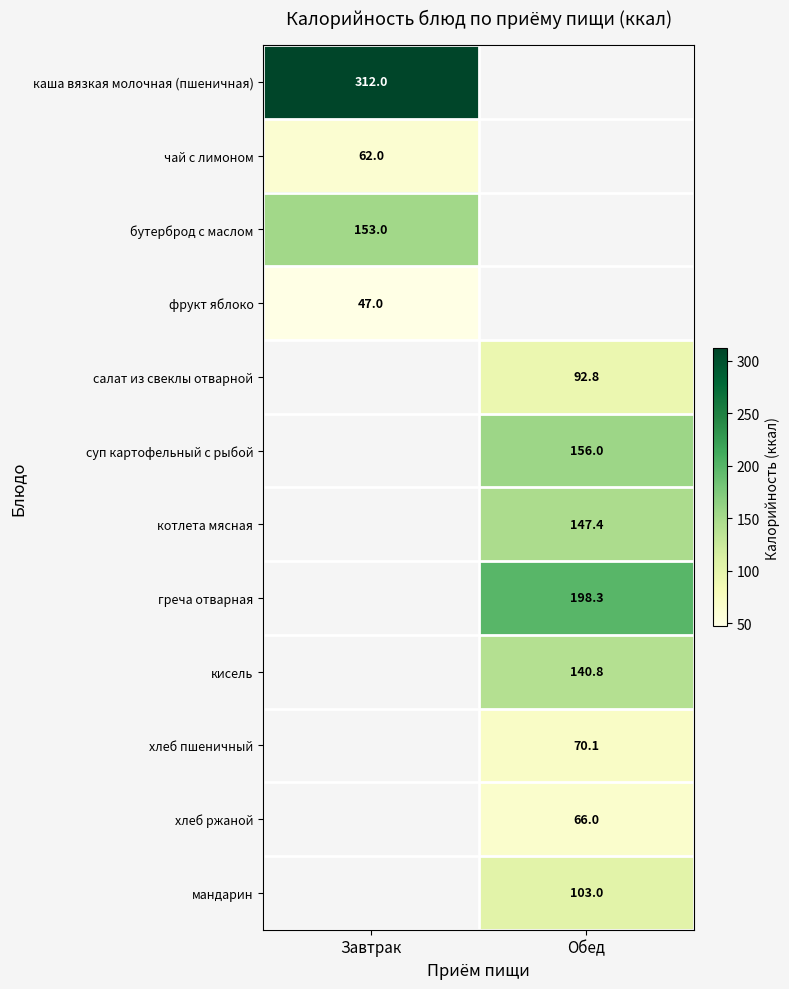

Between Обед and Завтрак, which is larger?

Завтрак